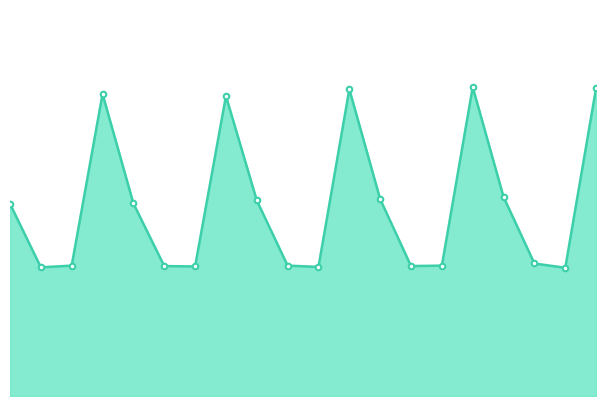

How many lines are shown in the chart?

1